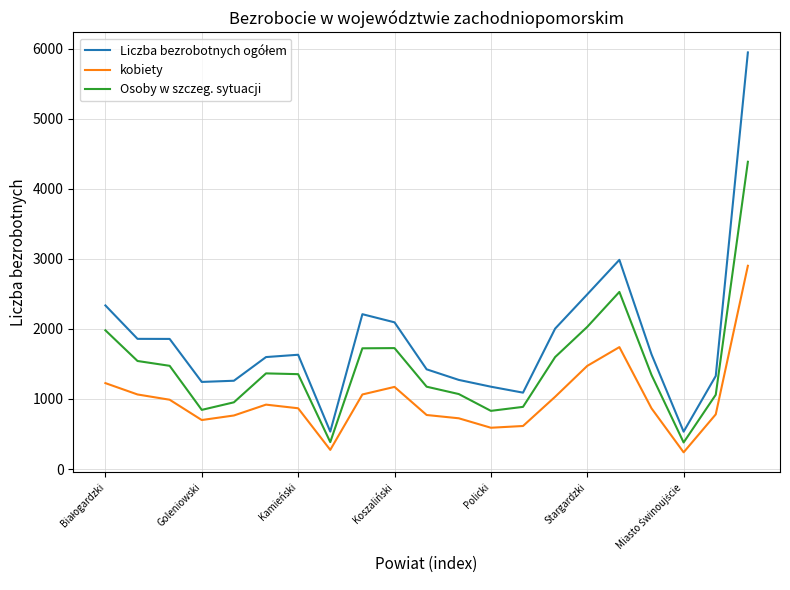

What is the difference between the maximum and minimum values in the kobiety series?

2663